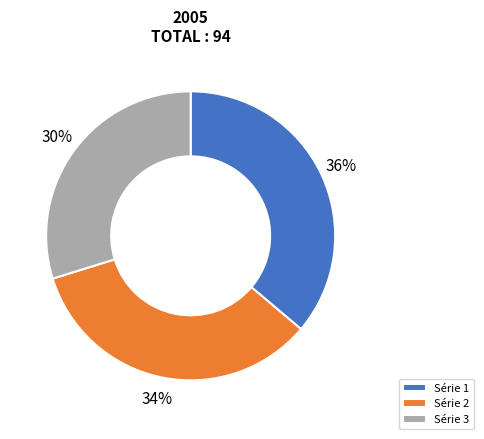

Between Série 1 and Série 3, which is larger?

Série 1